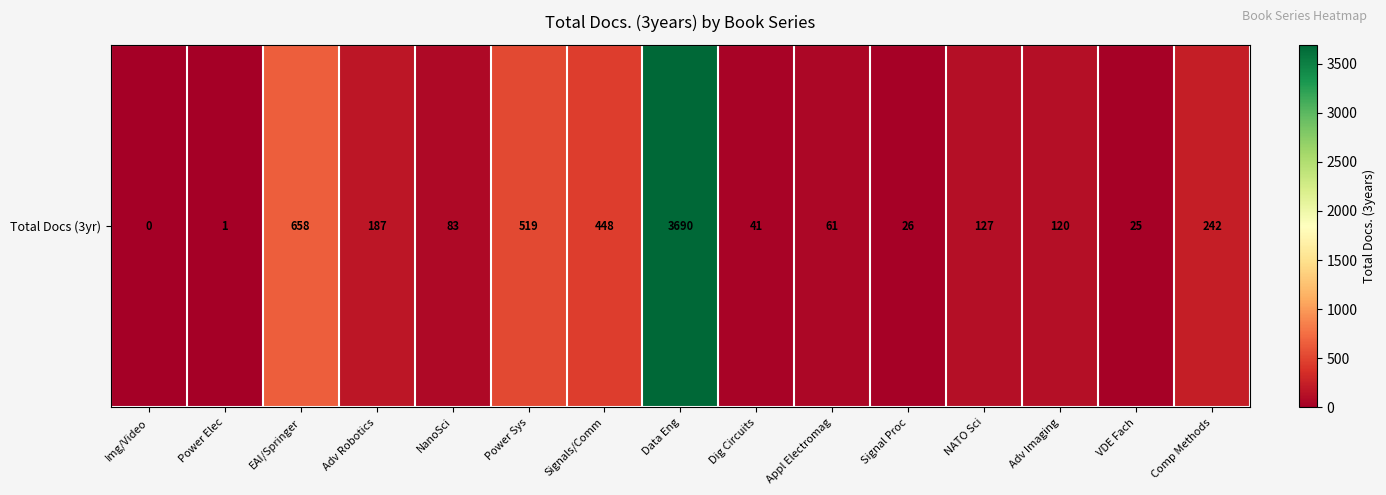

Rank the categories by value from lowest to highest.

Img/Video, Power Elec, VDE Fach, Signal Proc, Dig Circuits, Appl Electromag, NanoSci, Adv Imaging, NATO Sci, Adv Robotics, Comp Methods, Signals/Comm, Power Sys, EAI/Springer, Data Eng